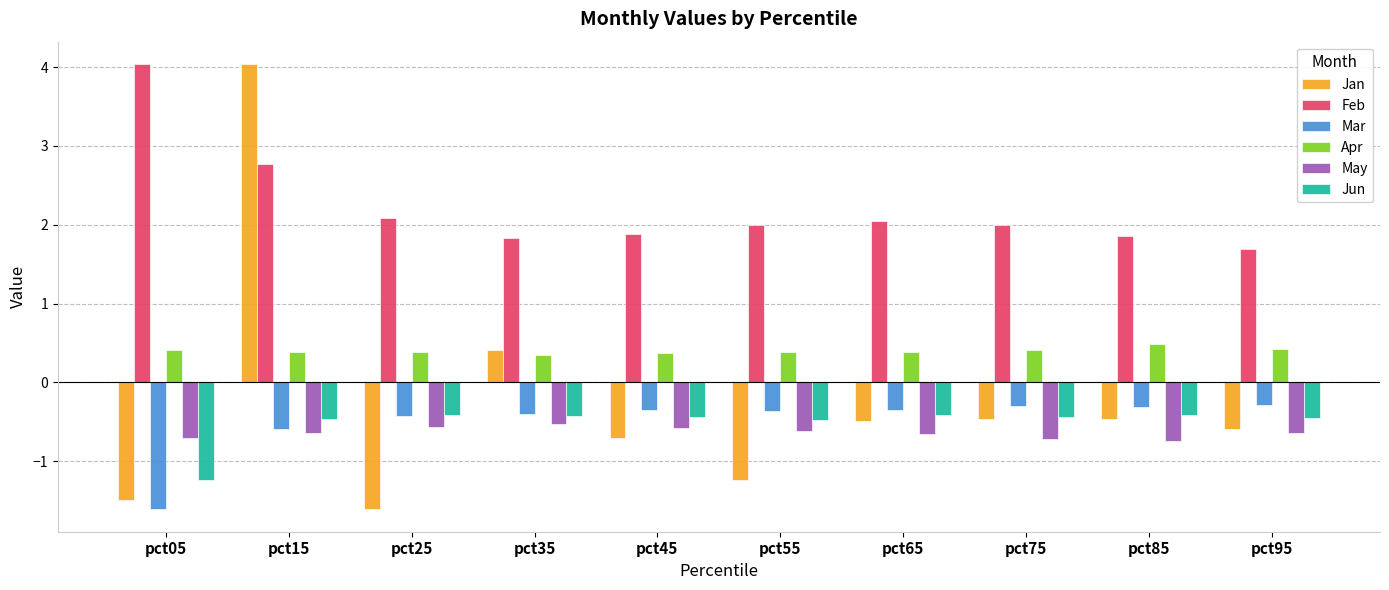

Which series has the largest total across all categories?

Feb